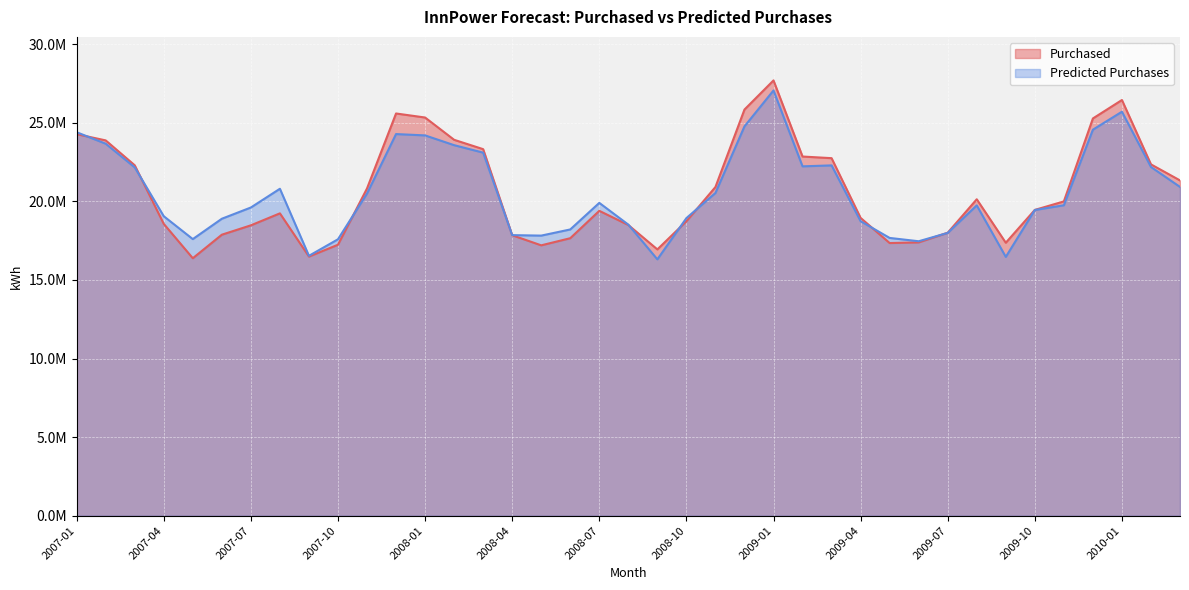

How many intersections are there between Purchased and Predicted Purchases?

9